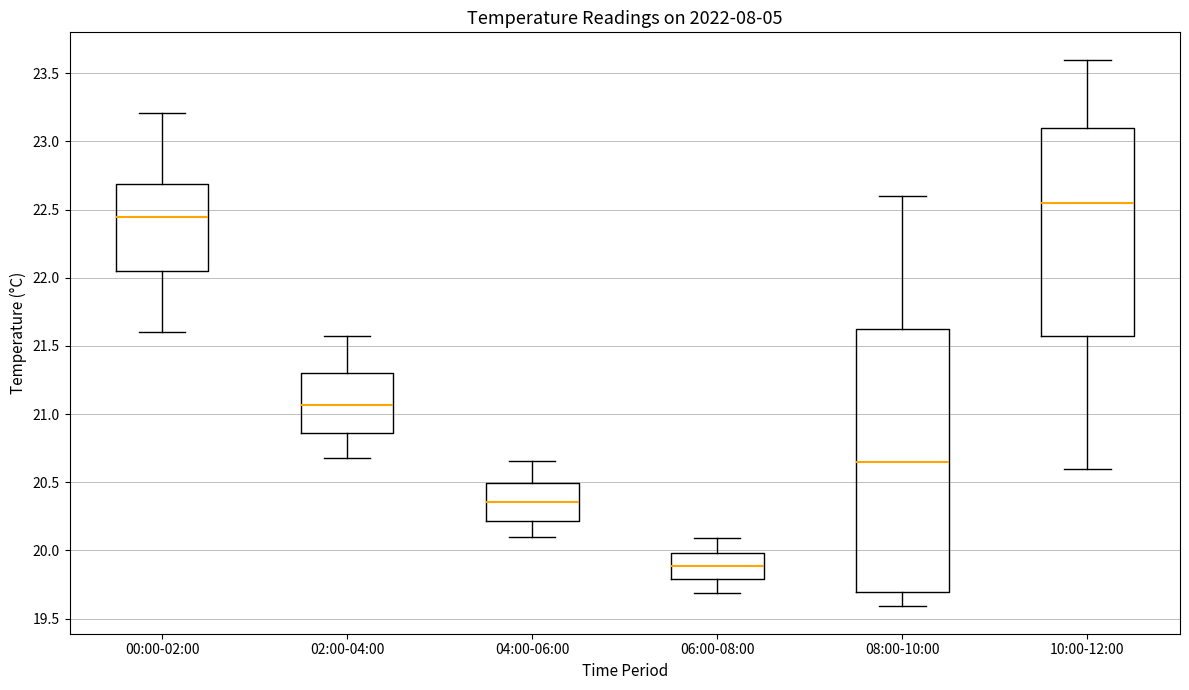

Comparing the boxes themselves (not the whiskers), which one is the tallest?

08:00-10:00